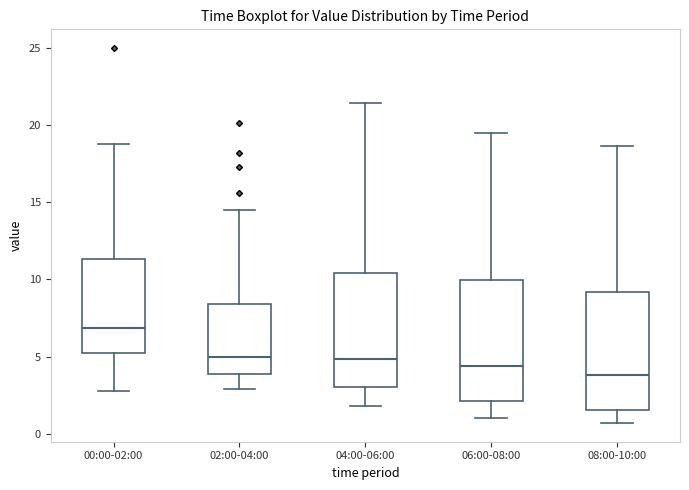

Which box's median line is the highest?

00:00-02:00